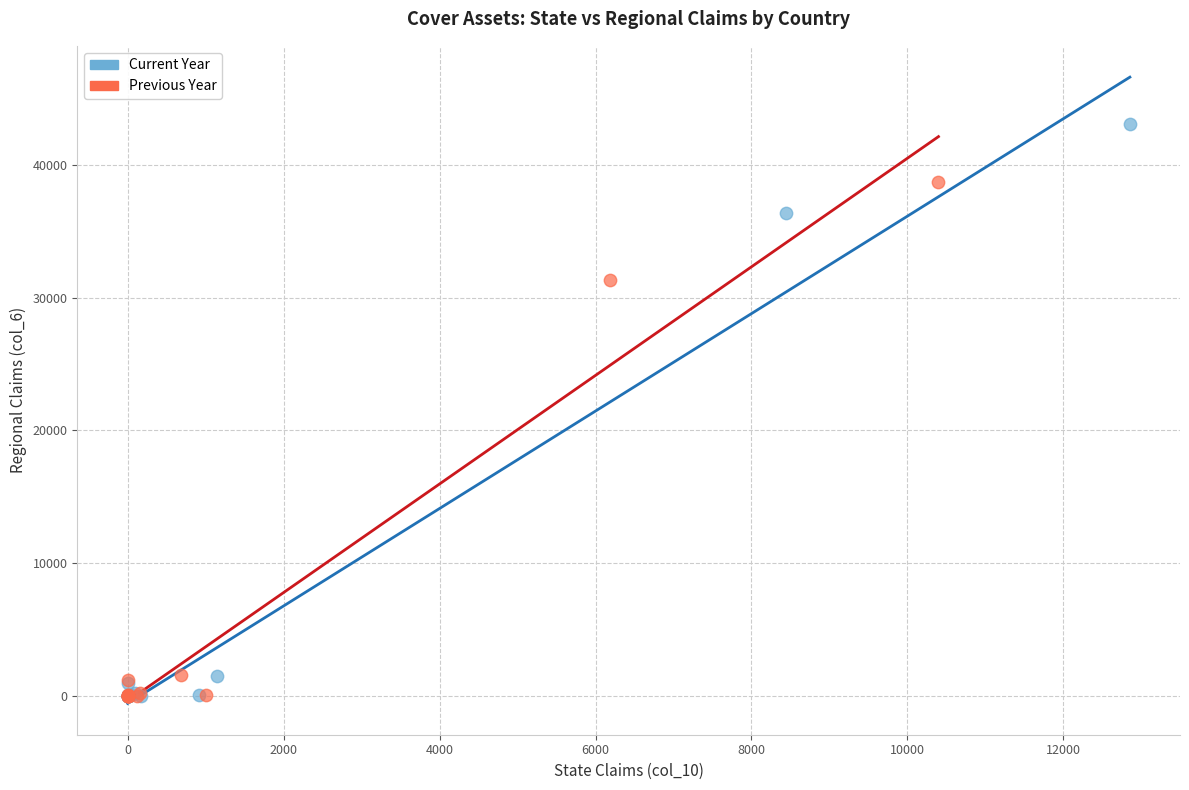

Which series contains the highest Y value?

Current Year